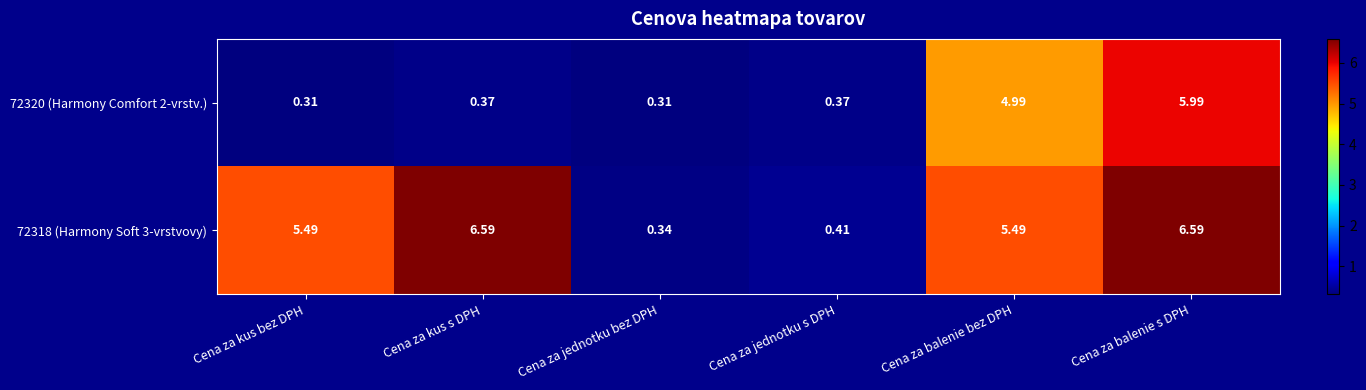

At how many categories does at least one series exceed 6?

2